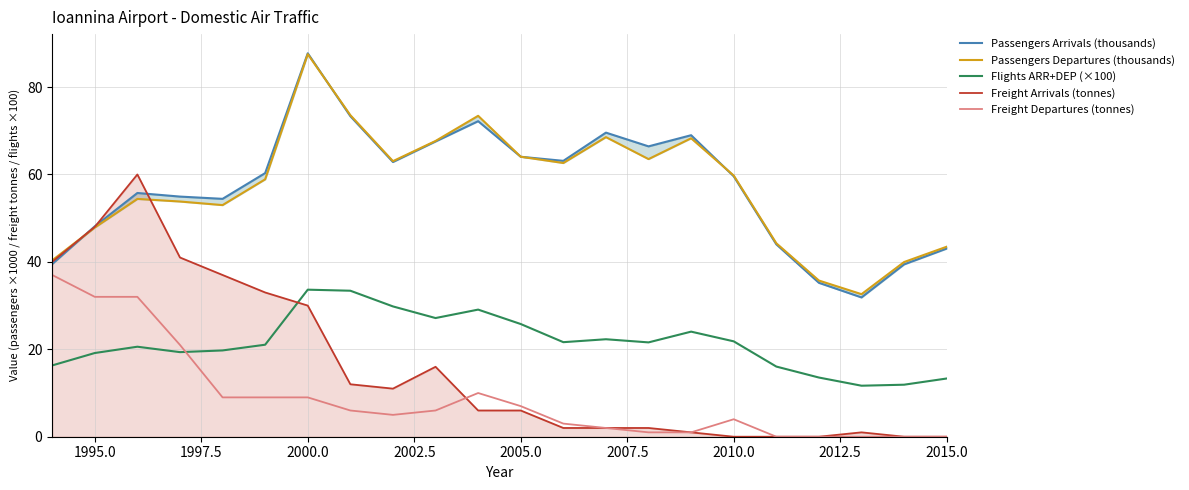

The Freight Arrivals (tonnes) series shows 48.0 at 1995.0. True or false?

True